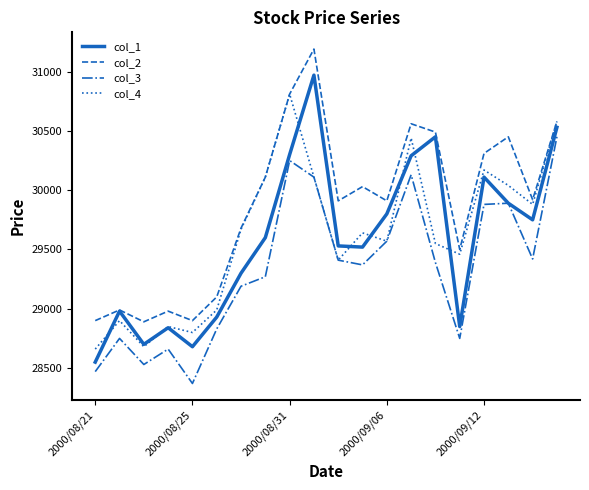

Which series has the largest total across all categories?

col_2